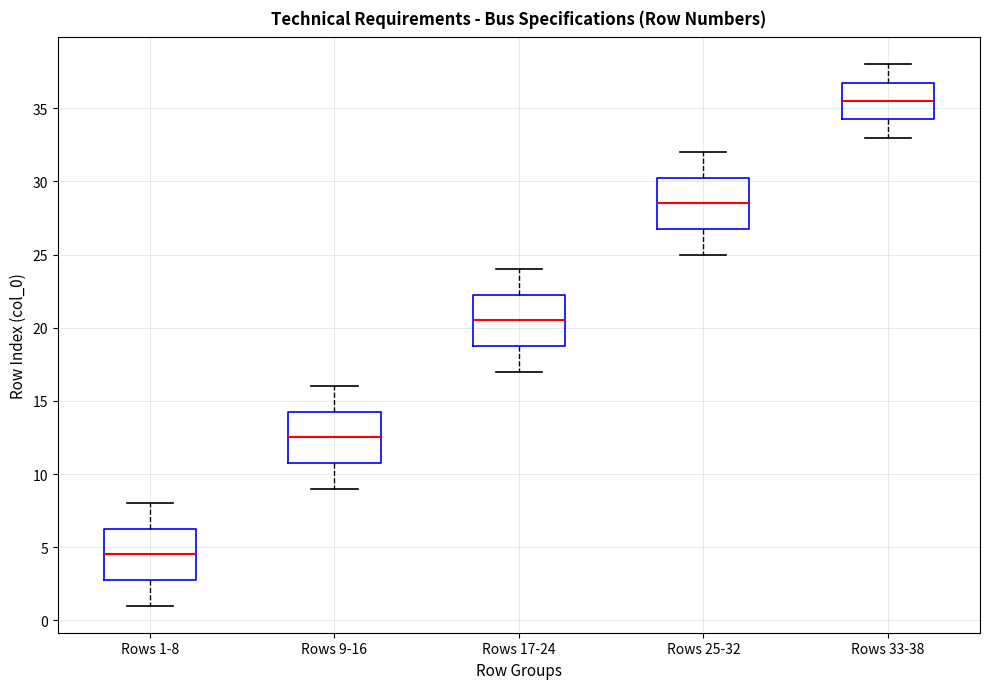

Which box's median line is the highest?

Rows 33-38